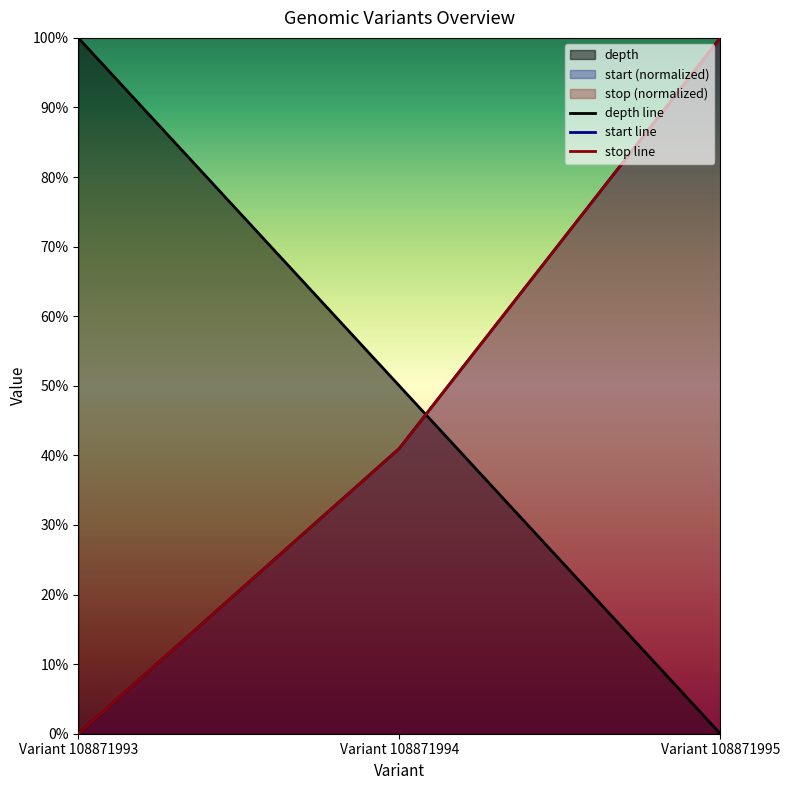

Reading left to right, transcribe all the data shown in this chart.

depth: 1.0	0.5	0.0
start: 0.0	0.4	1.0
stop: 0.0	0.4	1.0